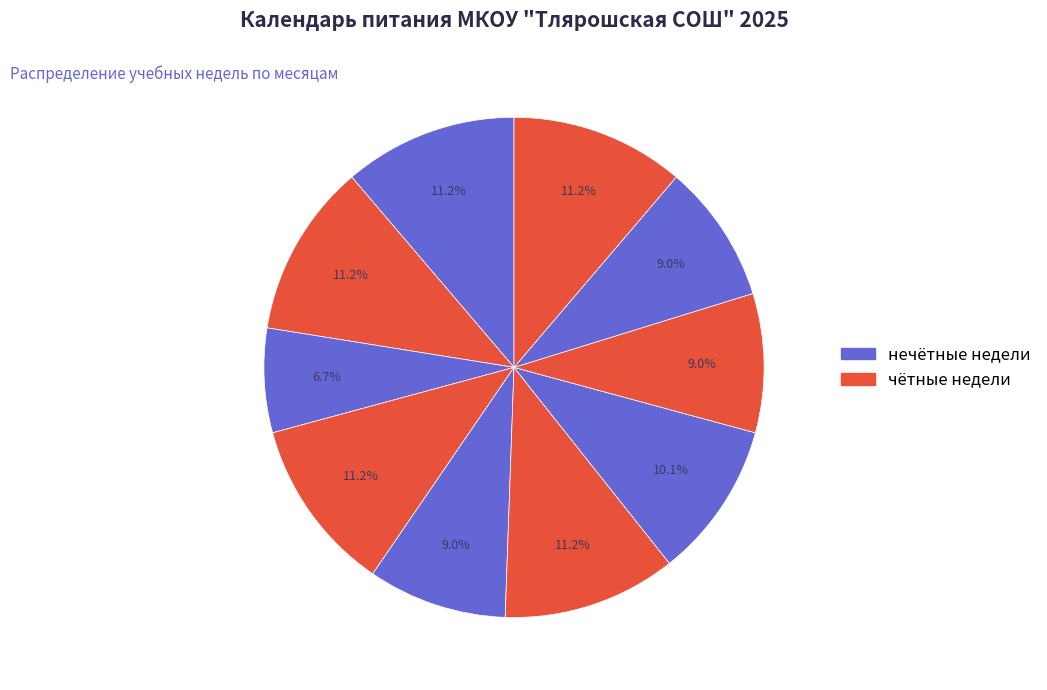

Does any single category account for the majority?

No